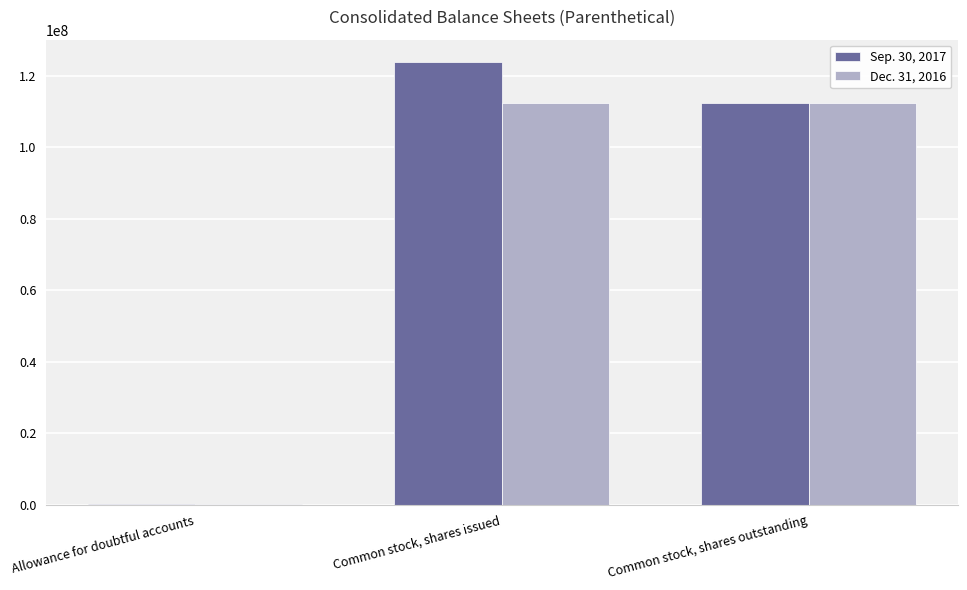

Does the chart contain stacked bars?

No